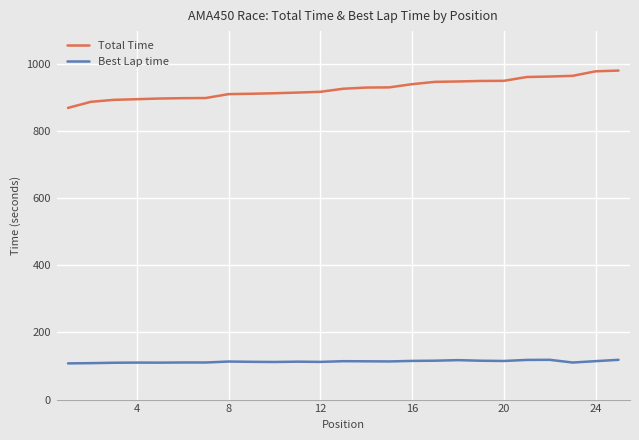

What is the highest value of the Total Time series?

979.8